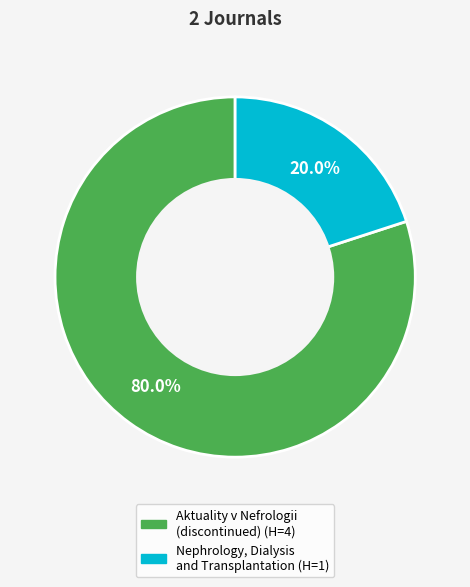

Is there any slice that represents more than half of the pie?

Yes